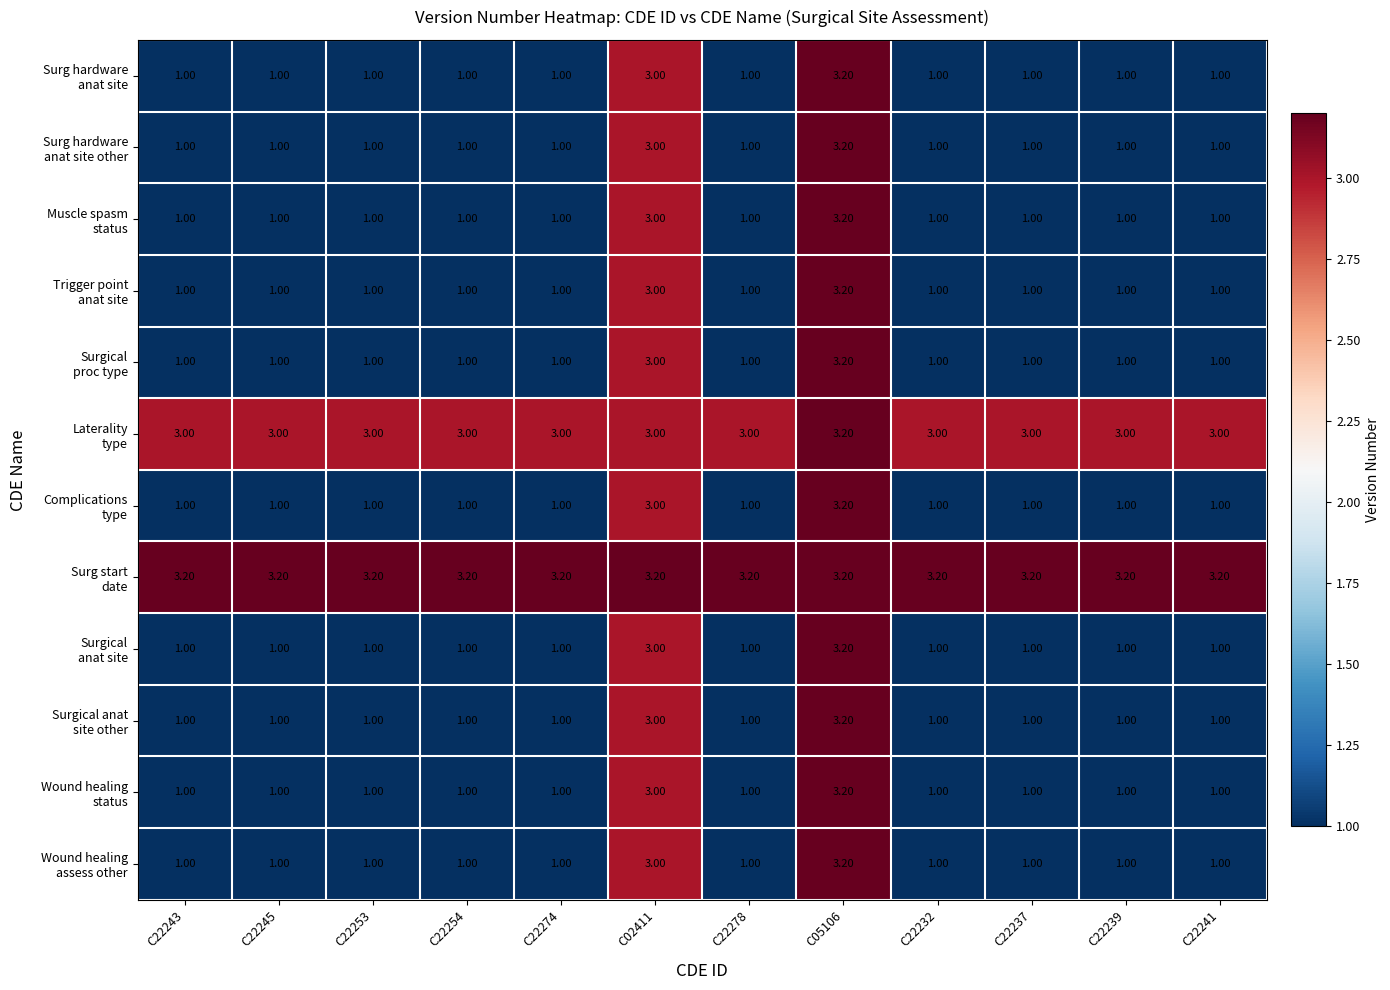

How many series are shown in this chart?

12